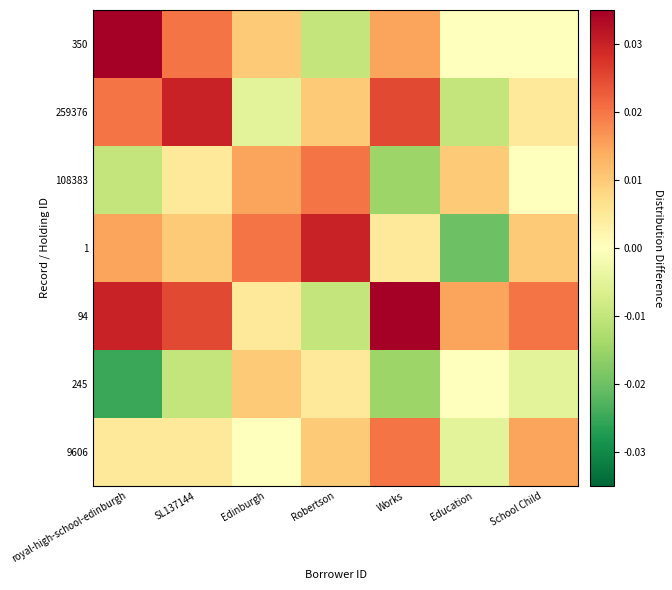

At how many categories does at least one series exceed 0?

7